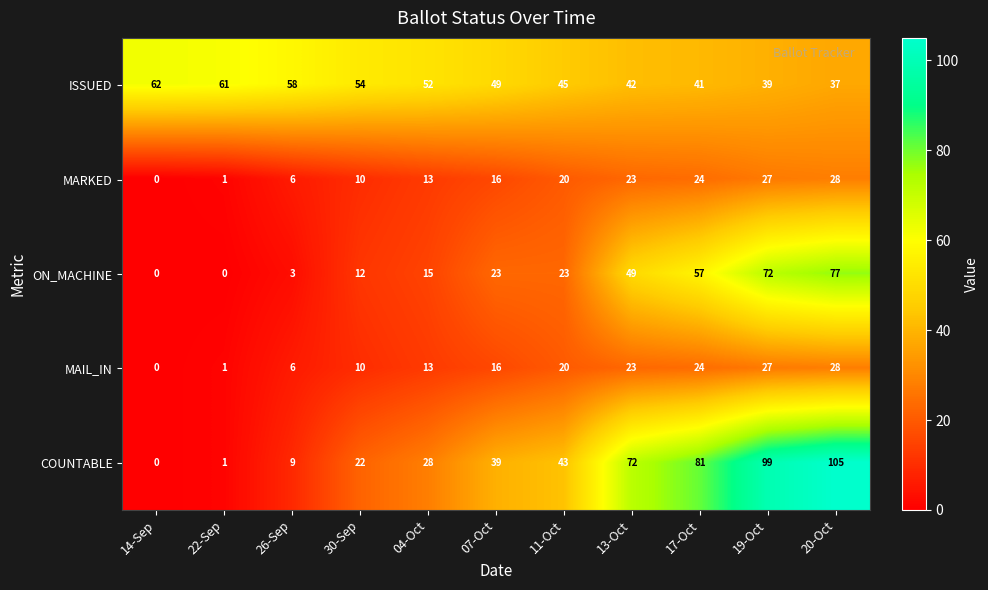

The ON_MACHINE series shows 4 at 26-Sep. True or false?

False